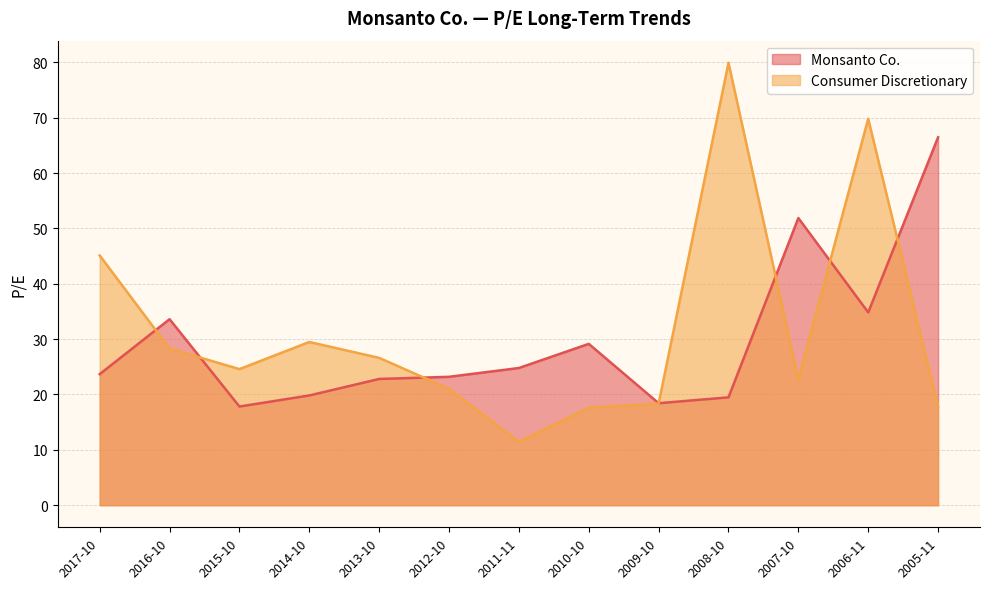

True or false: Consumer Discretionary has a value of 45.1 at 2017-10.

True